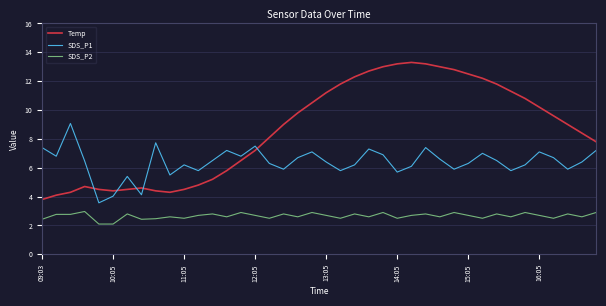

What is the minimum value for SDS_P2?

2.1